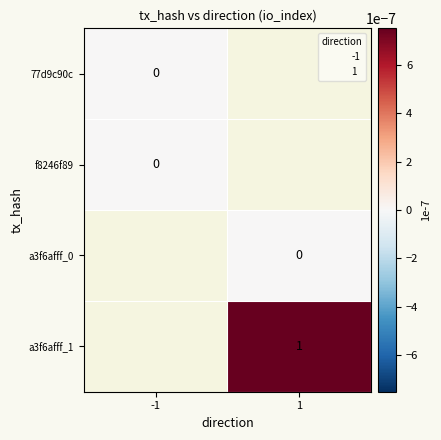

Is it true that a3f6afff_1 equals 1.3 at 1?

False